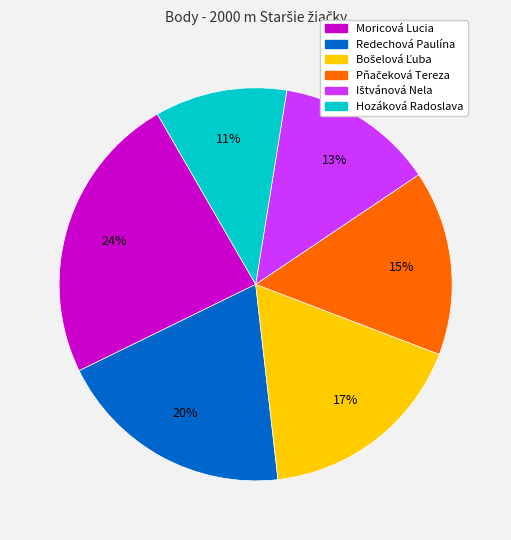

What percentage is the Hozáková Radoslava slice, to the nearest percent?

11%